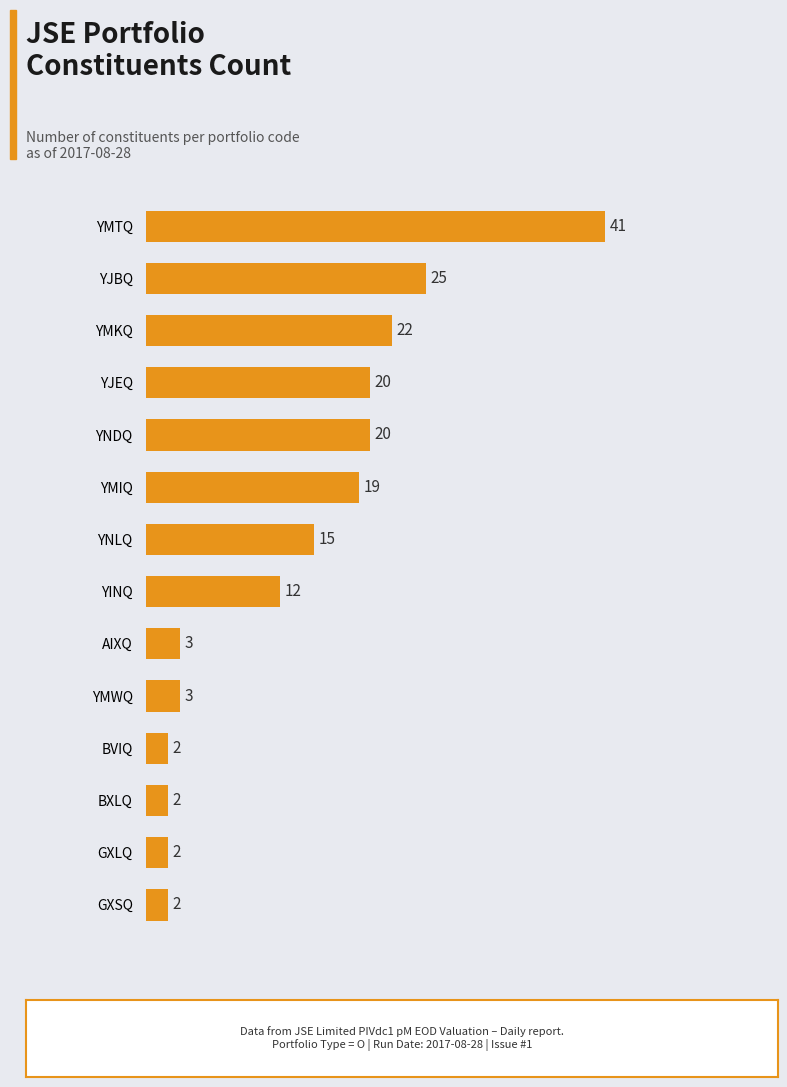

Is it true that the value at BXLQ is 2?

True